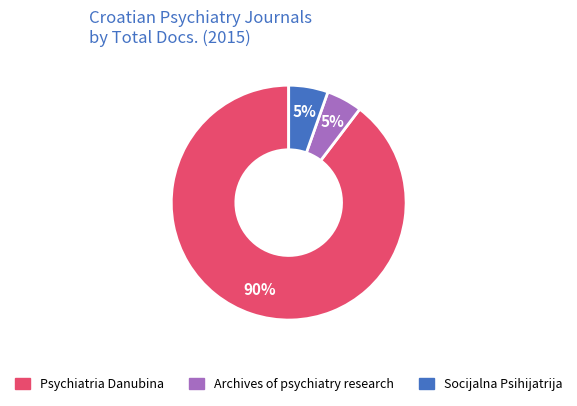

What is the largest slice in the pie chart?

Psychiatria Danubina